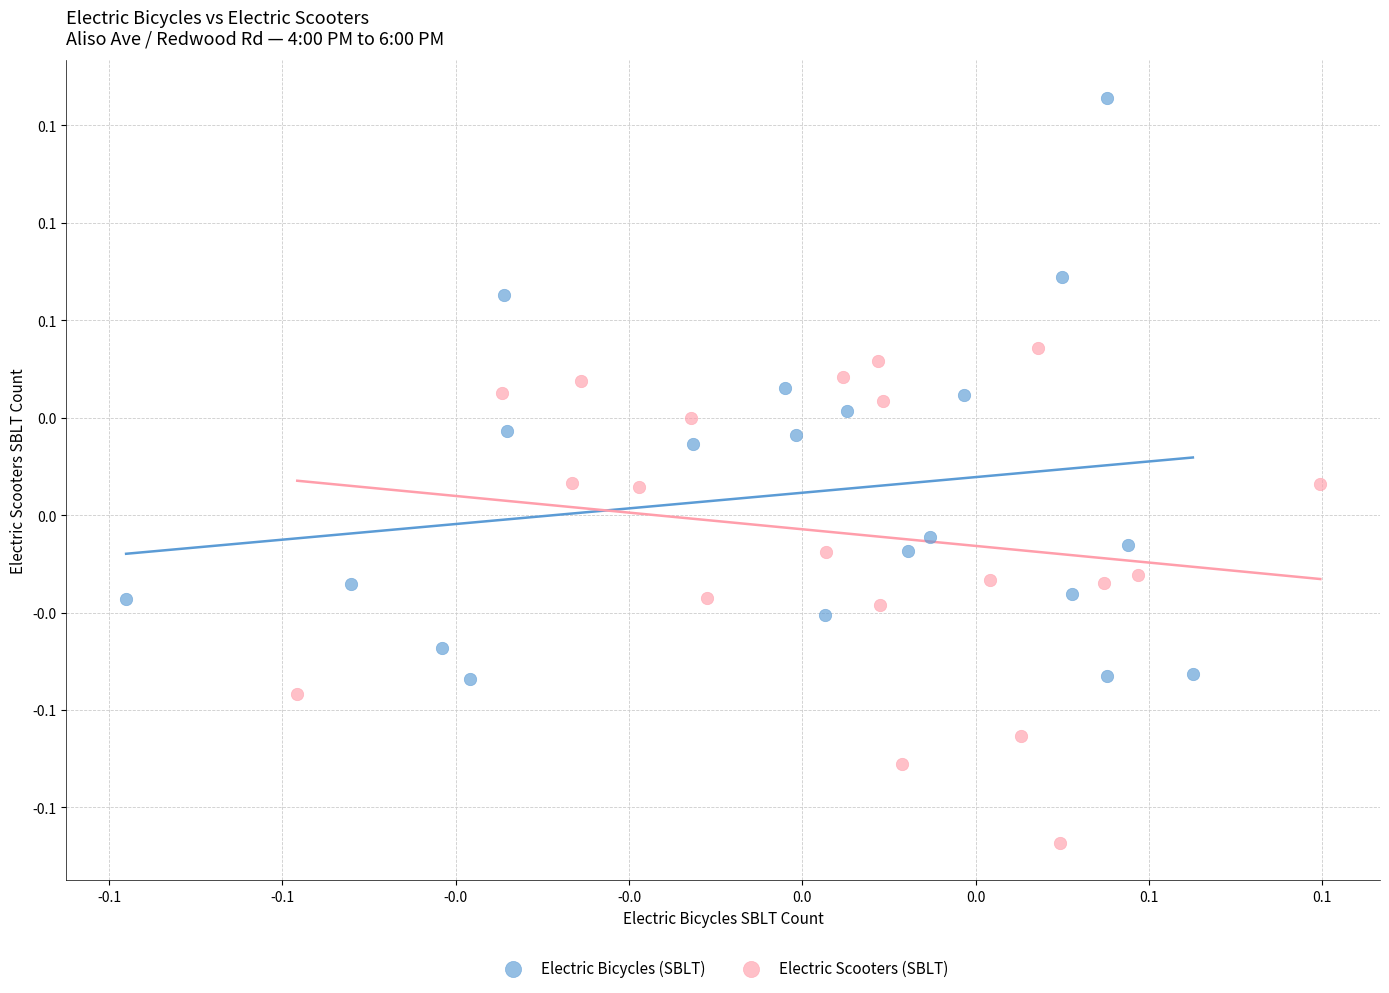

What are all the series names shown in the legend?

Electric Bicycles (SBLT), Electric Scooters (SBLT)